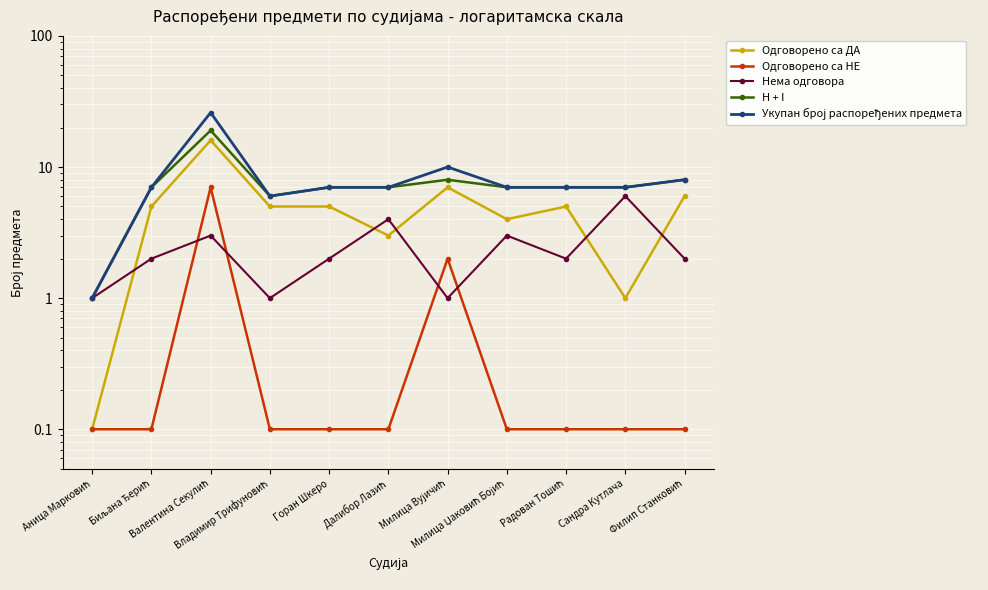

What position from the left is Милица Џаковић Бојић?

8